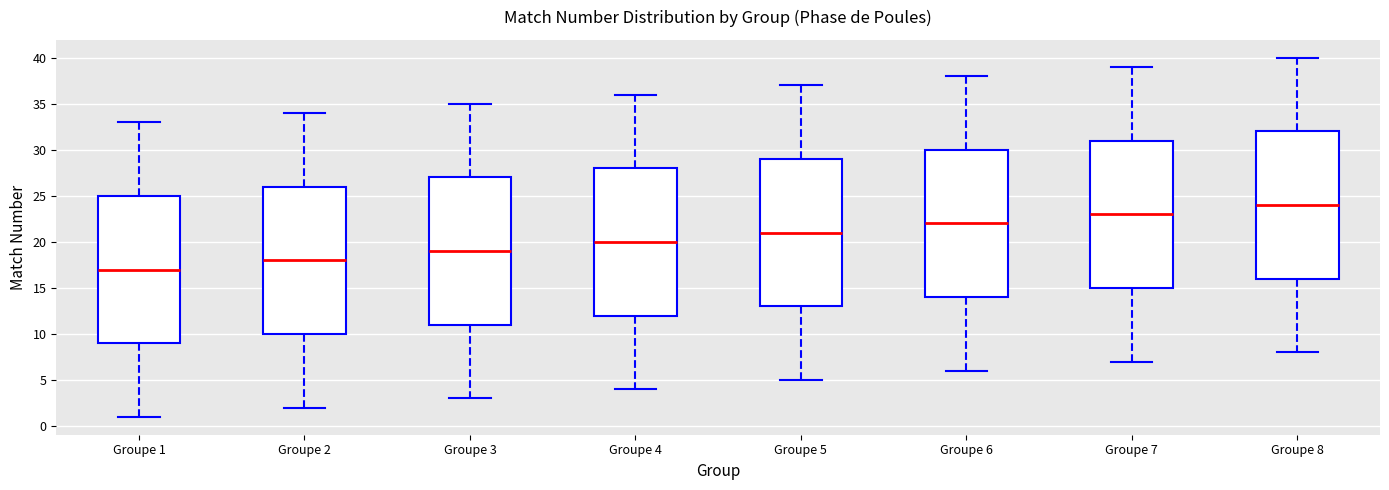

Reading left to right, read every box against the y-axis: the position of its median line, the range the box covers, and the ends of its whiskers. The values are not printed on the chart, so give them approximately, as read against the axis.

Groupe 1: median 17, box 9 to 25, whiskers 1 to 33
Groupe 2: median 18, box 10 to 26, whiskers 2 to 34
Groupe 3: median 19, box 11 to 27, whiskers 3 to 35
Groupe 4: median 20, box 12 to 28, whiskers 4 to 36
Groupe 5: median 21, box 13 to 29, whiskers 5 to 37
Groupe 6: median 22, box 14 to 30, whiskers 6 to 38
Groupe 7: median 23, box 15 to 31, whiskers 7 to 39
Groupe 8: median 24, box 16 to 32, whiskers 8 to 40